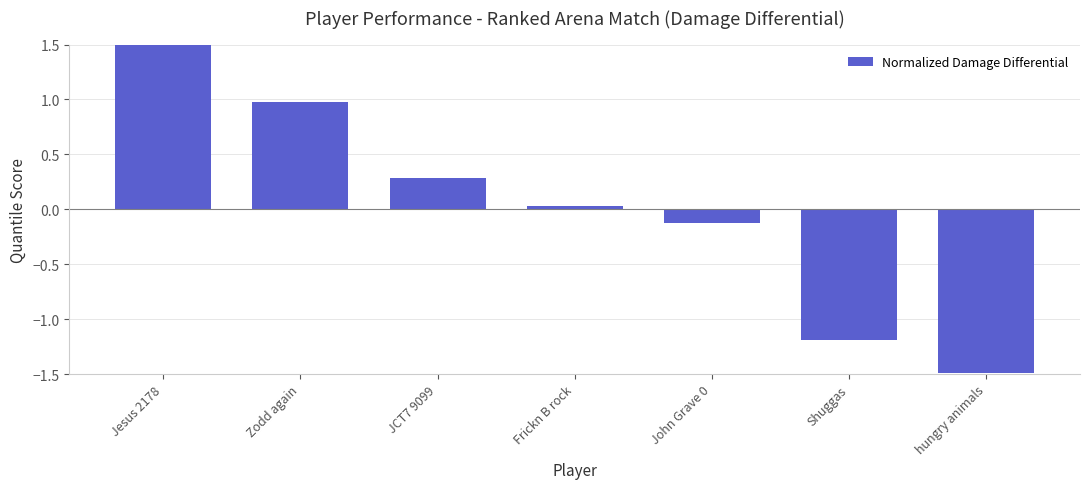

The value at Jesus 2178 is 1.5. True or false?

True